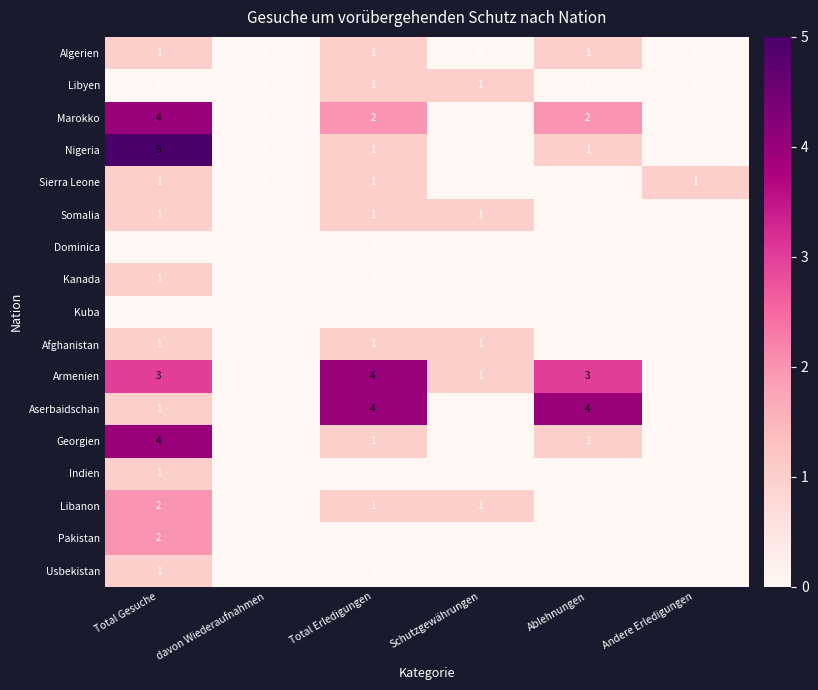

How many values in the Armenien series are below 3?

3